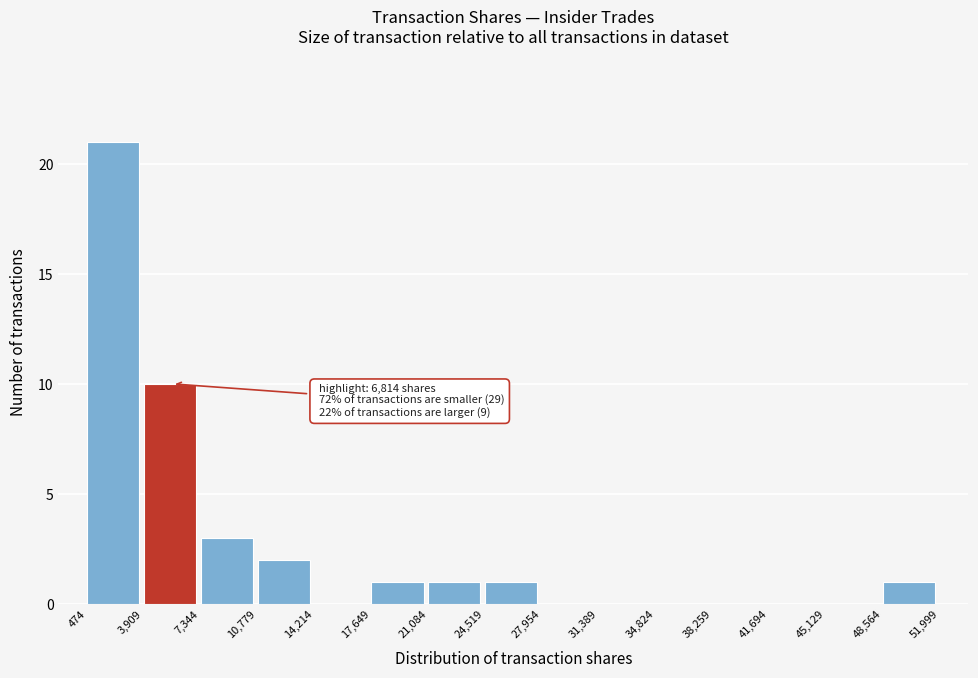

Over which range of the x-axis is the bar tallest?

474 to 3,909